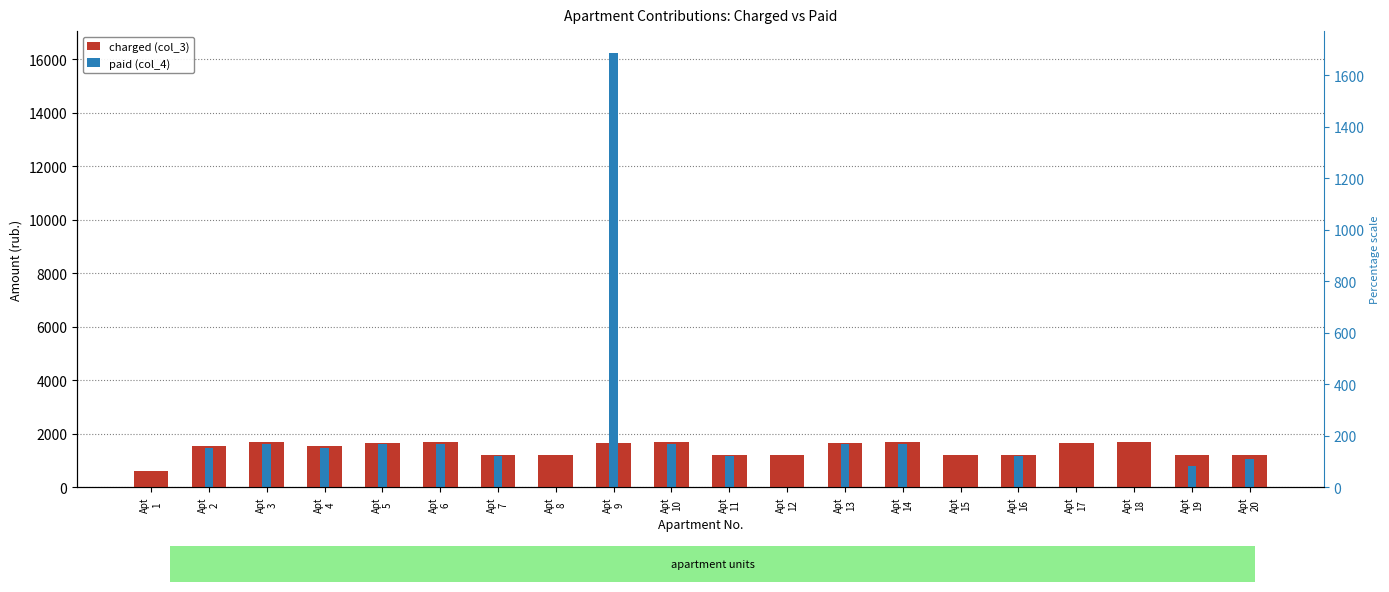

Does the chart contain stacked bars?

No